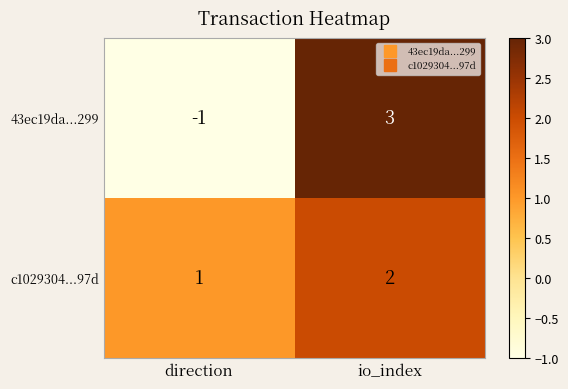

Is it true that c1029304...97d equals 1 at io_index?

False